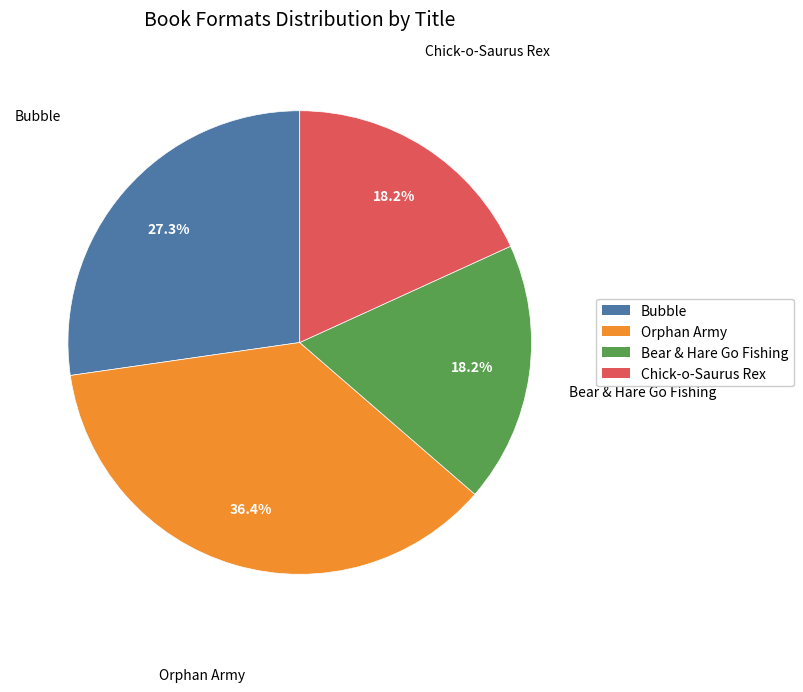

True or false: Bear & Hare Go Fishing accounts for 25% of the total.

False